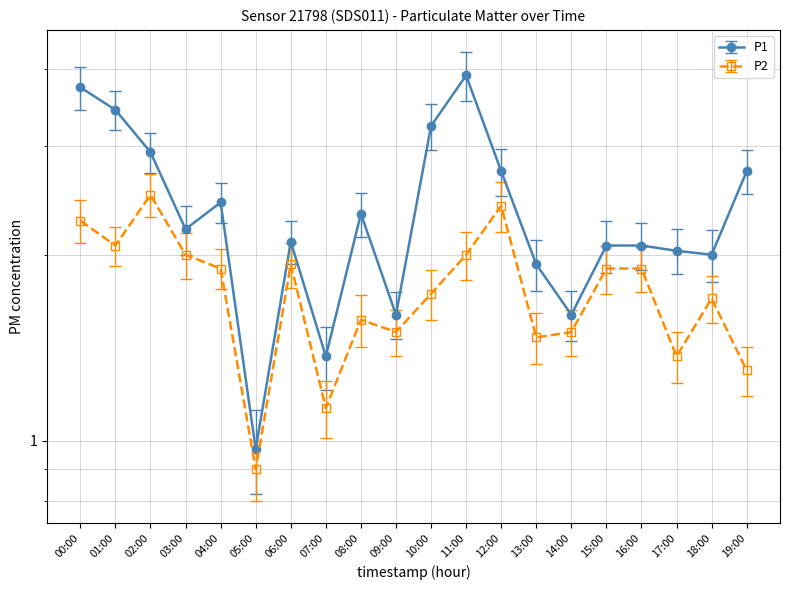

Does the chart have visible grid lines?

Yes